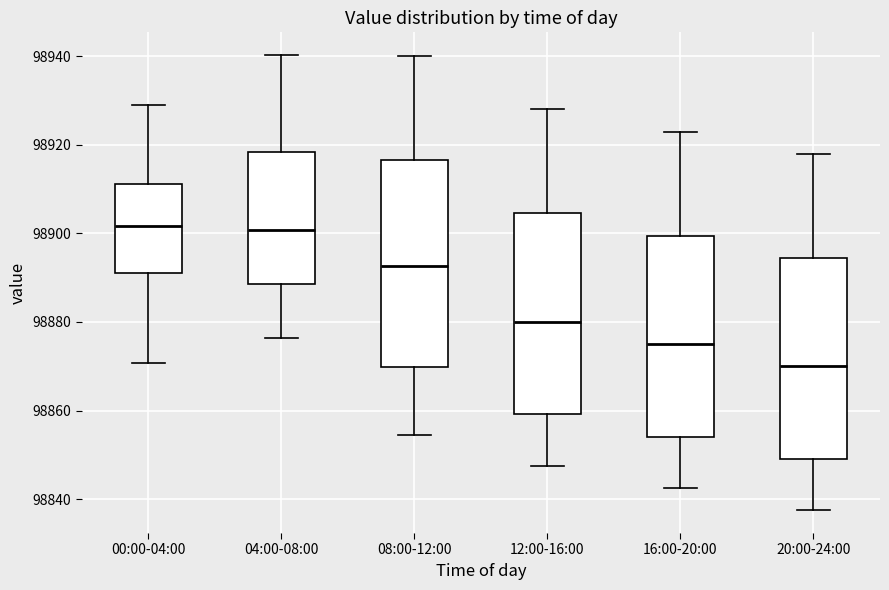

Reading left to right, read every box against the y-axis: the position of its median line, the range the box covers, and the ends of its whiskers. The values are not printed on the chart, so give them approximately, as read against the axis.

00:00-04:00: median 98902, box 98892 to 98912, whiskers 98870 to 98928
04:00-08:00: median 98900, box 98888 to 98918, whiskers 98876 to 98940
08:00-12:00: median 98892, box 98870 to 98916, whiskers 98854 to 98940
12:00-16:00: median 98880, box 98860 to 98904, whiskers 98848 to 98928
16:00-20:00: median 98876, box 98854 to 98900, whiskers 98842 to 98924
20:00-24:00: median 98870, box 98850 to 98894, whiskers 98838 to 98918